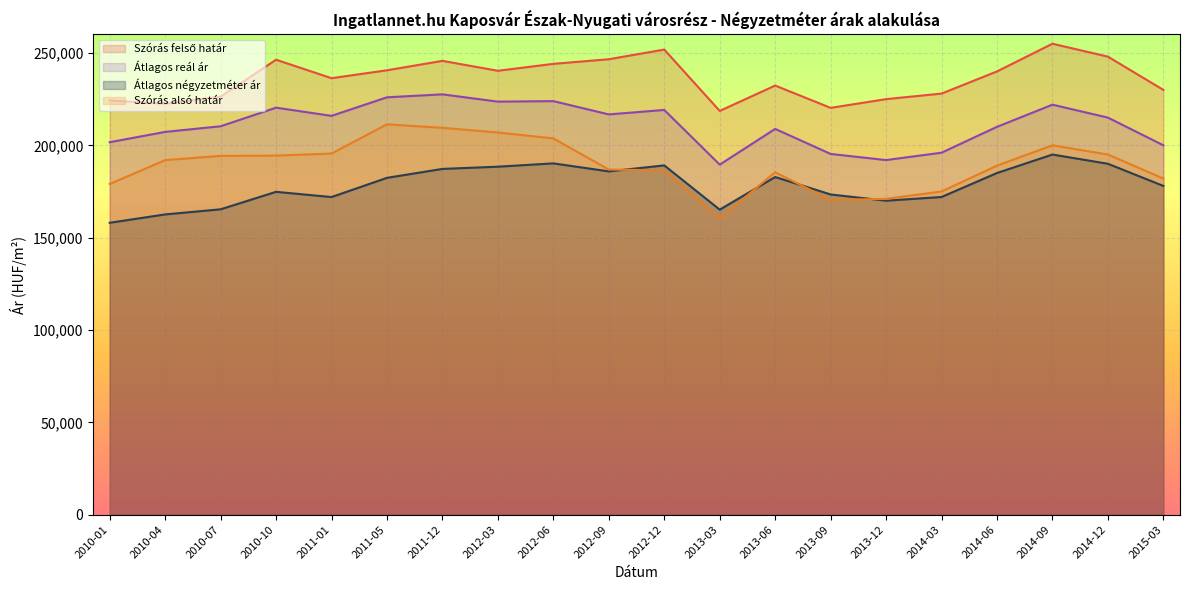

Reading right to left, what are all the values shown in this chart?

Szórás alsó határ: 182000	195000	200000	189000	175000	171000	170368	185406	160451	186432	186865	203727	206934	209463	211353	195547	194402	194271	191974	179064
Átlagos négyzetméter ár: 178000	190000	195000	185000	172000	170000	173382	182825	165162	189125	185877	190214	188419	187216	182375	171973	174806	165340	162570	158052
Szórás felső határ: 230000	248000	255000	240000	228000	225000	220272	232358	218617	251838	246603	244103	240358	245719	240627	236337	246348	226327	222530	224270
Átlagos reál ár: 200000	215000	222000	210000	196000	192000	195320	208882	189534	219135	216734	223915	223646	227591	225990	215942	220375	210299	207252	201667